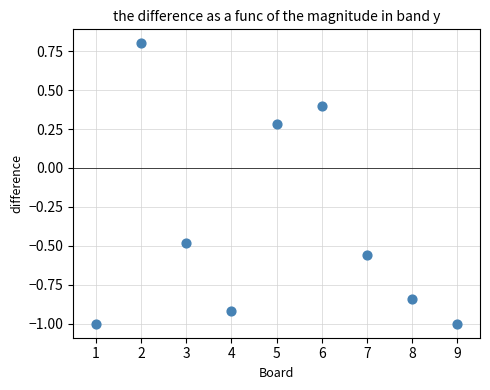

What is the average X value?

5.0